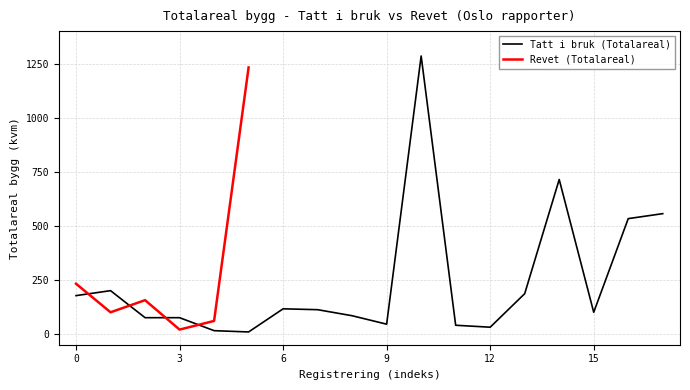

What is the highest value of the Tatt i bruk (Totalareal) series?

1285